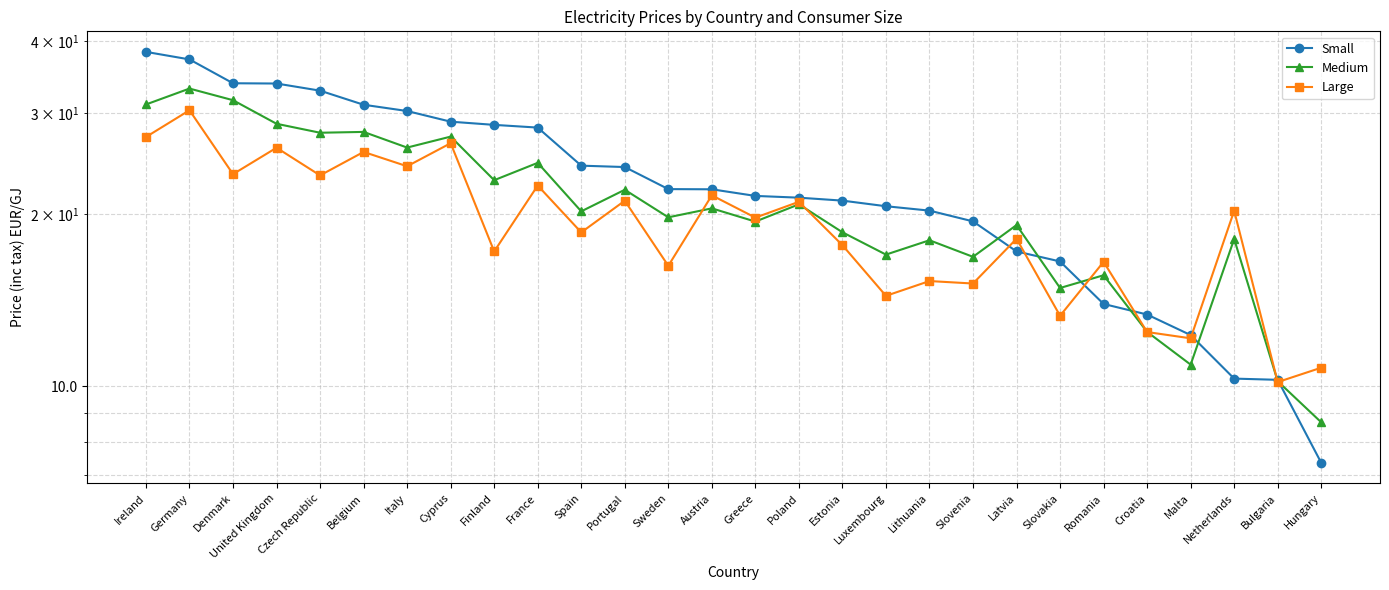

The Large series shows 25.3 at Luxembourg. True or false?

False